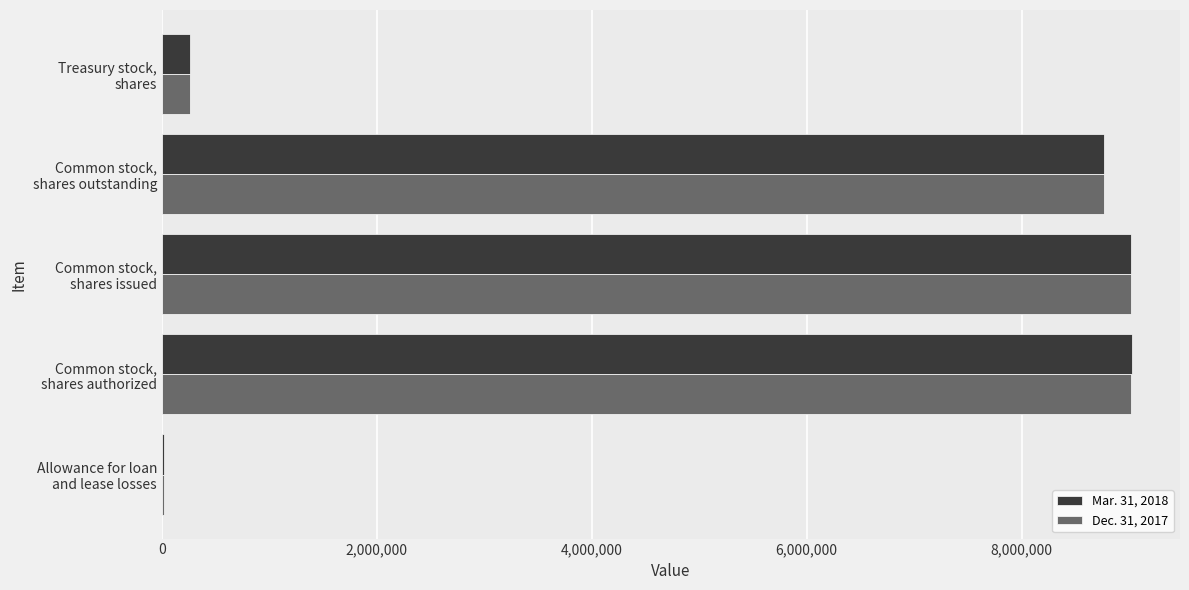

Where is Mar. 31, 2018 nearest to the value 4520839?

Common stock,
shares outstanding